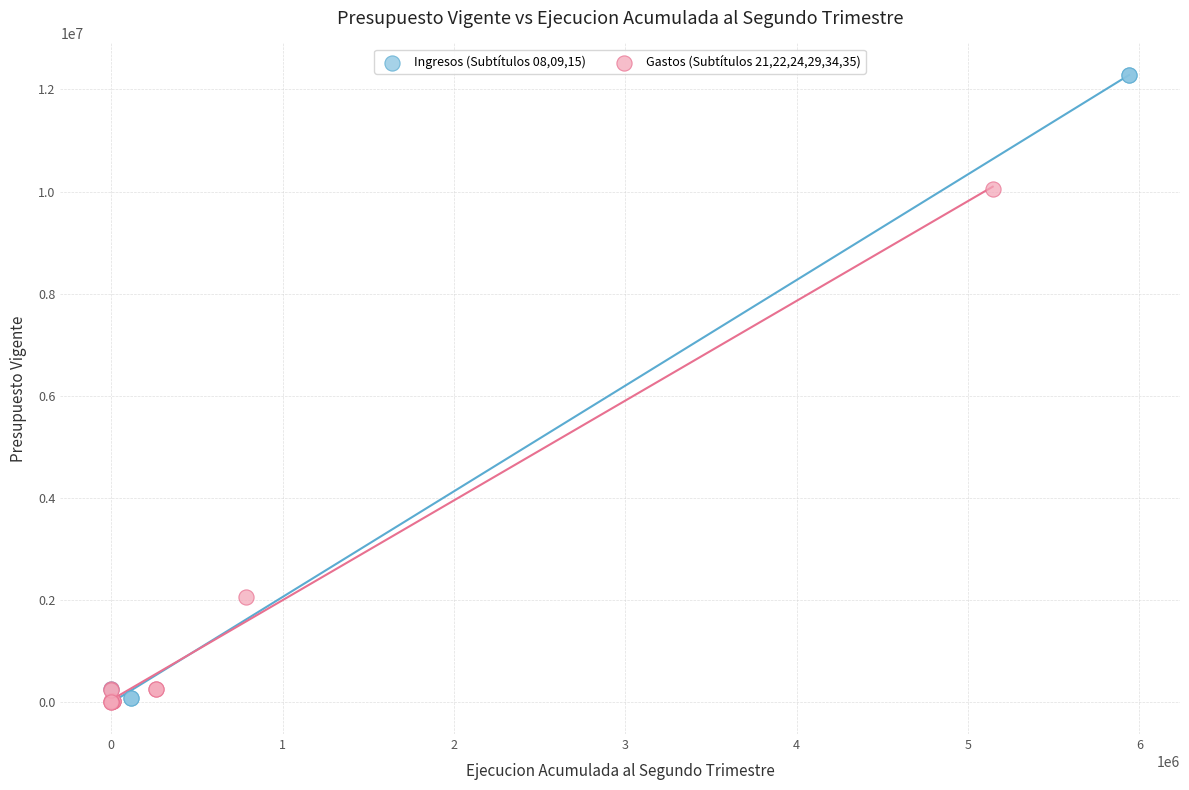

Which series has the largest Y range (max minus min)?

Ingresos (Subtítulos 08,09,15)